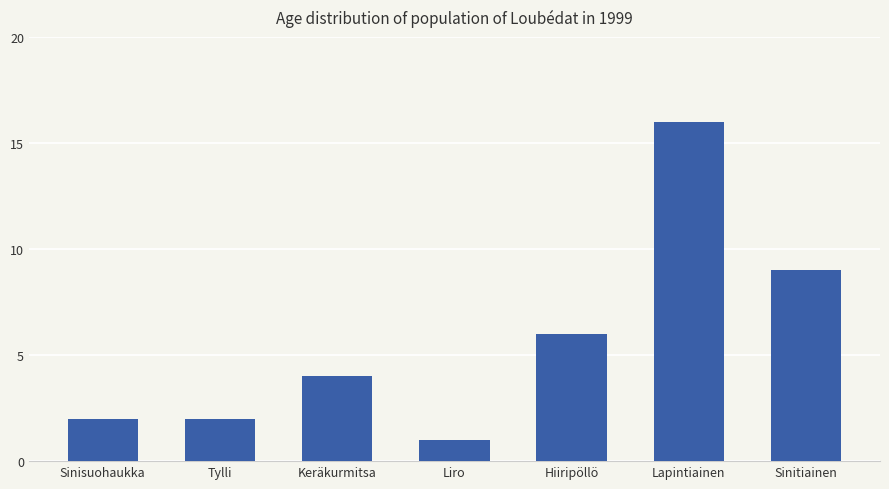

At which label is the value closest to 8?

Sinitiainen